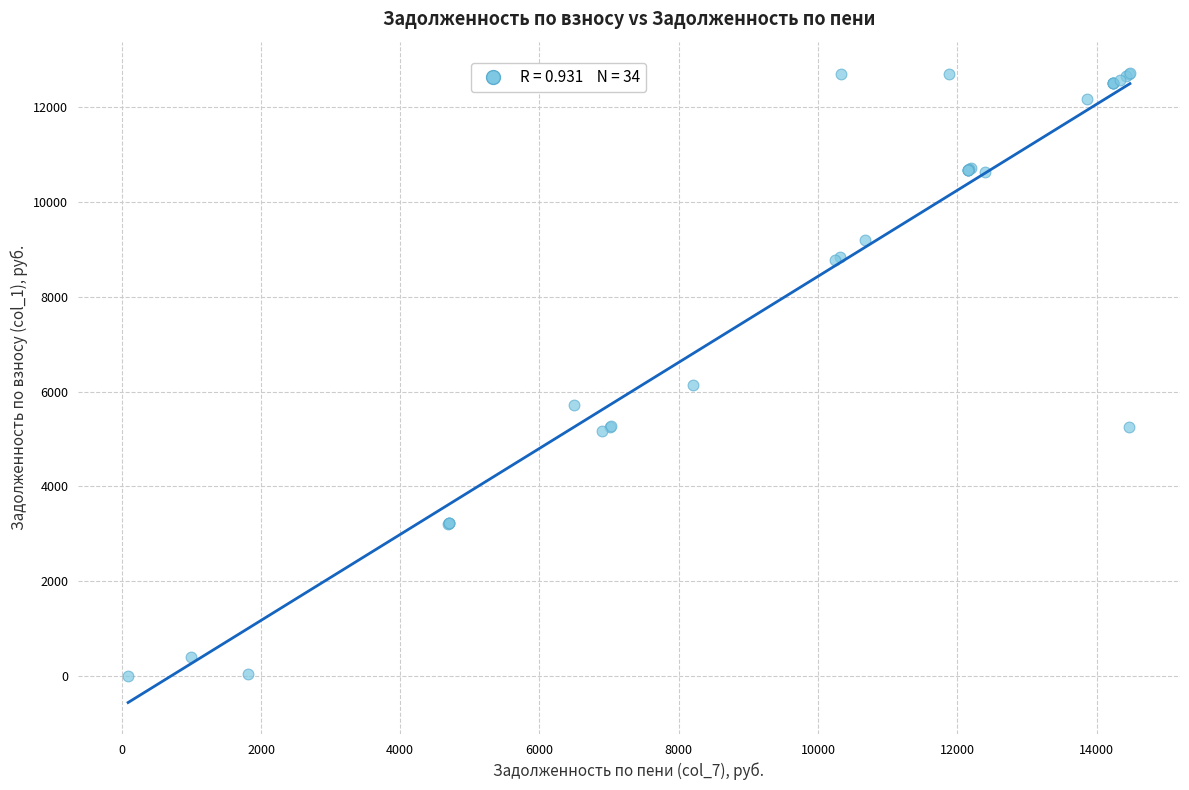

What Y value in the scatter plot is closest to 6357?

6141.9